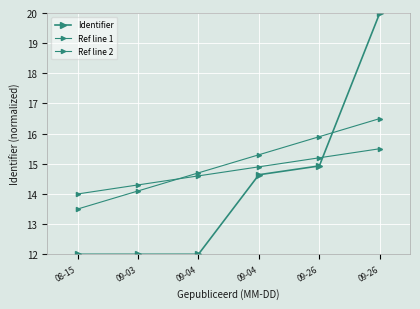

Is this an area chart (filled region under the line)?

No